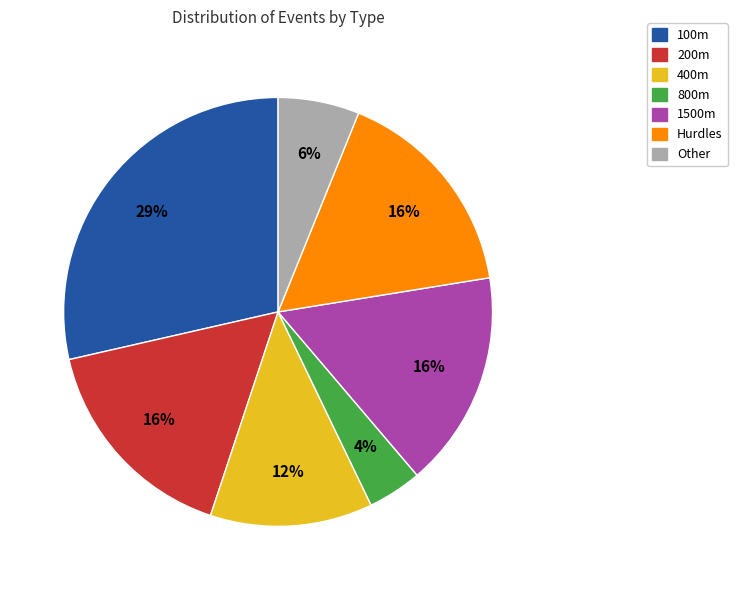

What percentage is the Other slice, to the nearest percent?

6%